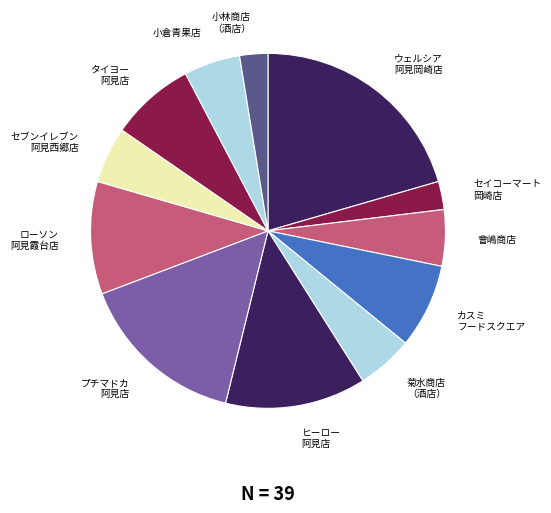

Is it true that 小倉青果店 is 13% of the pie?

False